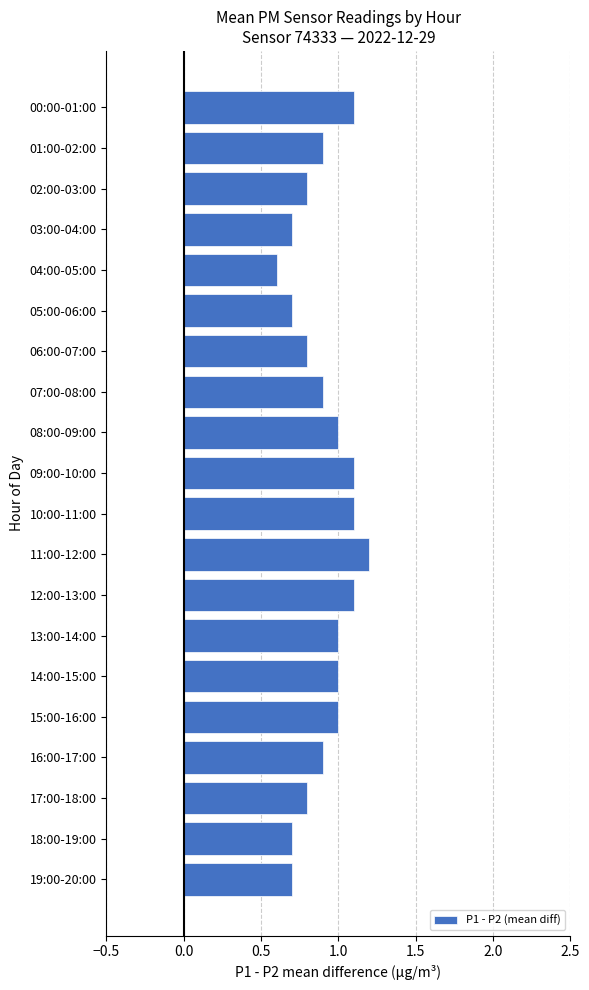

Are the bars horizontal?

Yes